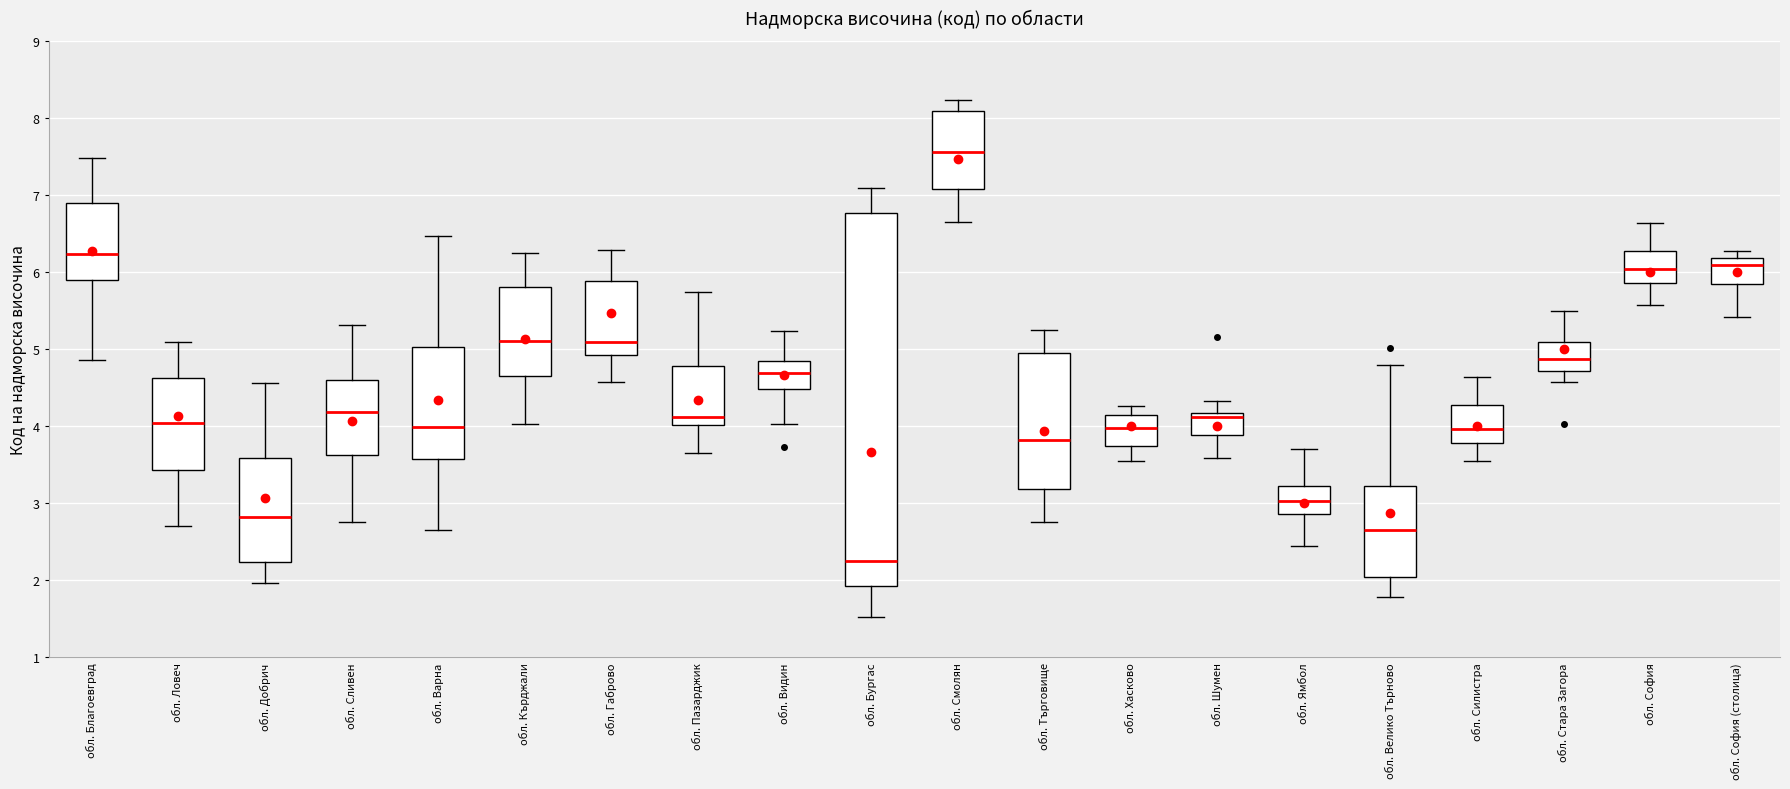

Comparing the boxes themselves (not the whiskers), which one is the tallest?

обл. Бургас